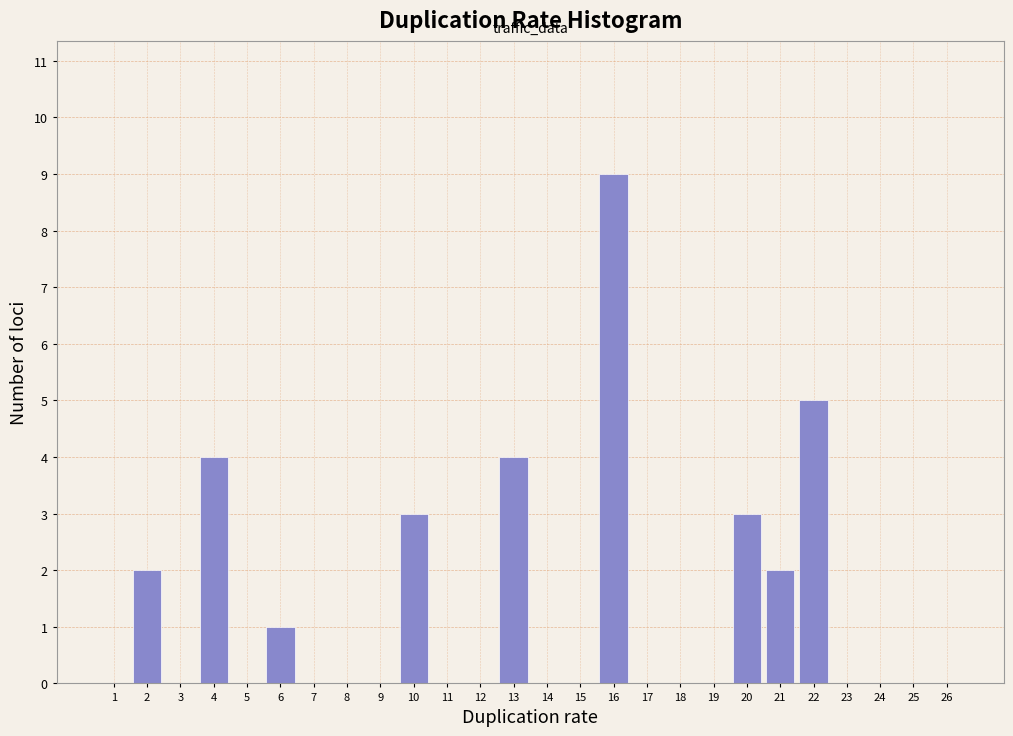

Reading right to left, list all the values displayed in this chart.

26=0	25=0	24=0	23=0	22=5	21=2	20=3	19=0	18=0	17=0	16=9	15=0	14=0	13=4	12=0	11=0	10=3	9=0	8=0	7=0	6=1	5=0	4=4	3=0	2=2	1=0